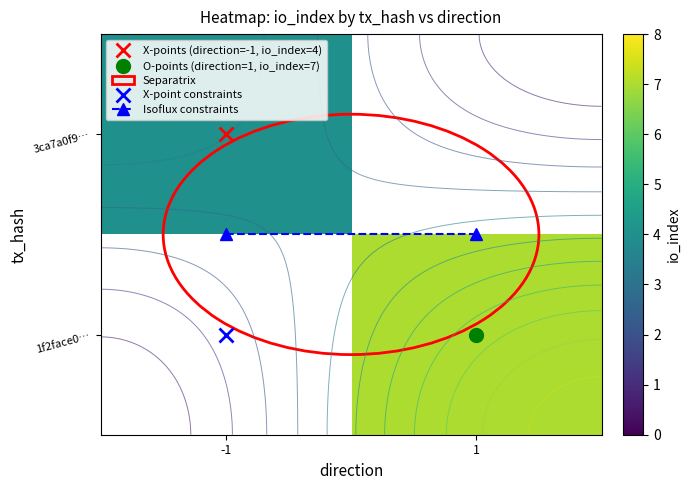

What is the sum of the 3ca7a0f9… values at -1 and 1?

4.0